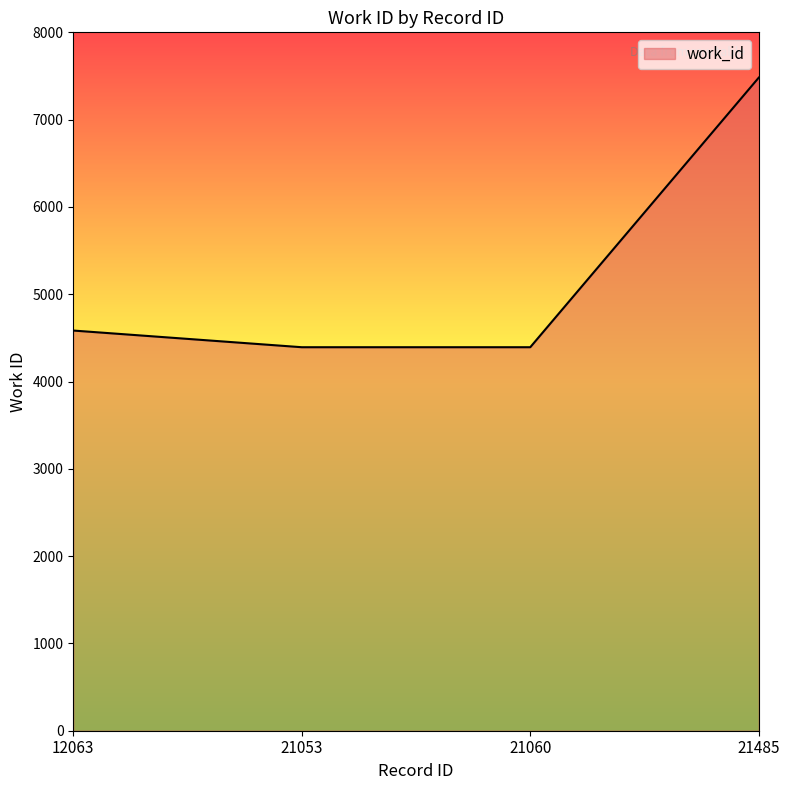

Approximately how many times larger is the value at 21485 compared to 12063?

1.6